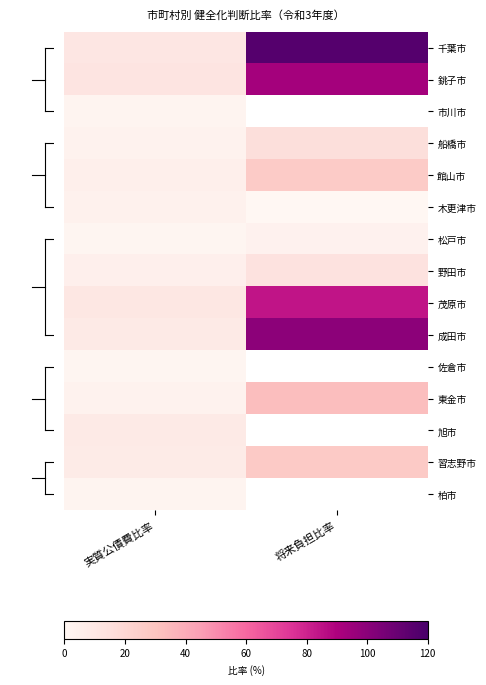

What is the minimum value shown in the chart?

0.3